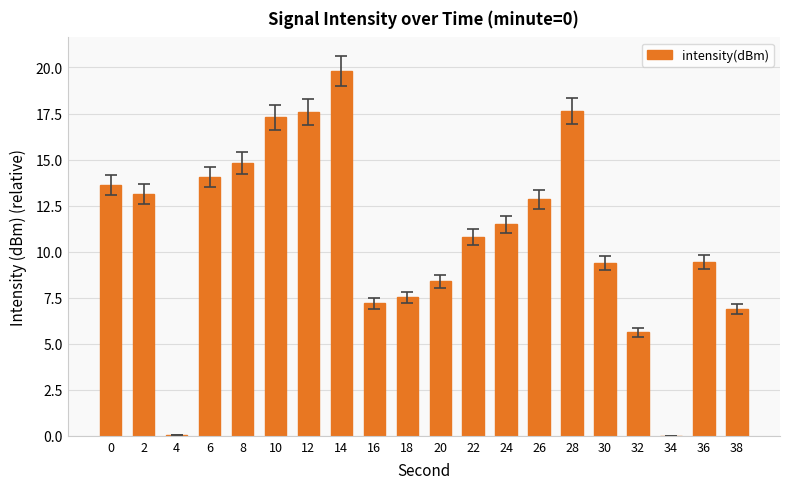

What is the sum of all values?

217.6